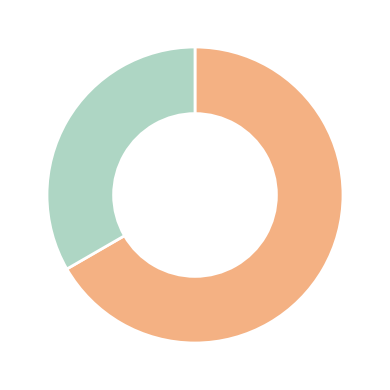

Does any single category account for the majority?

Yes